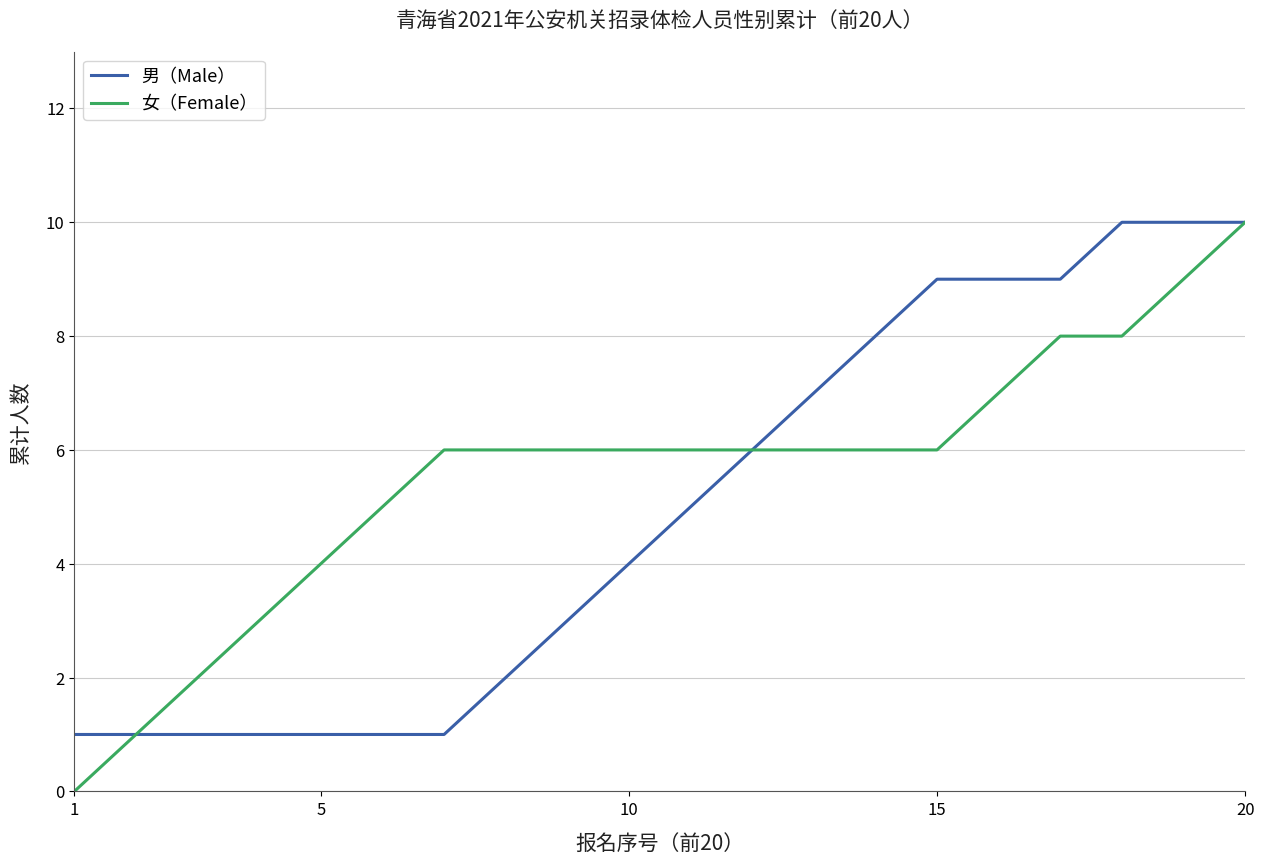

Rank the series by their average value, from highest to lowest.

女（Female）, 男（Male）